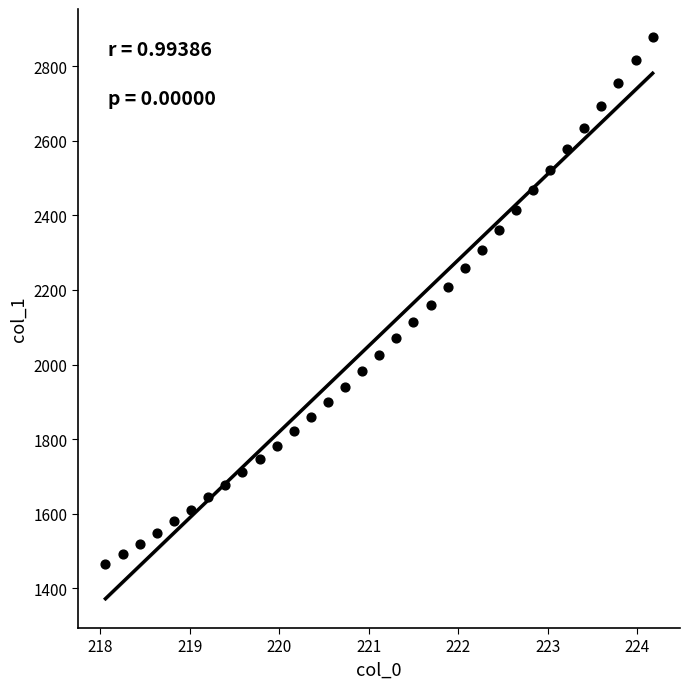

What is the range of X values (max minus min)?

6.1